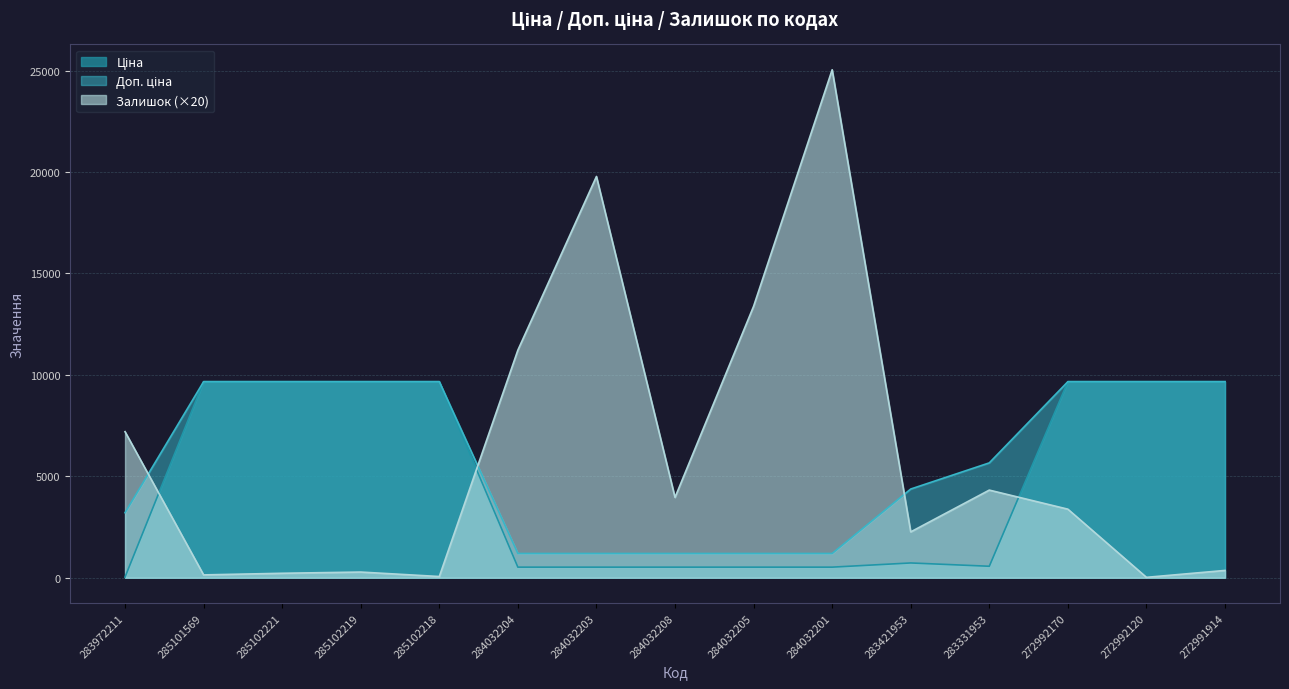

Between 285102221 and 285101569, which is larger?

285102221